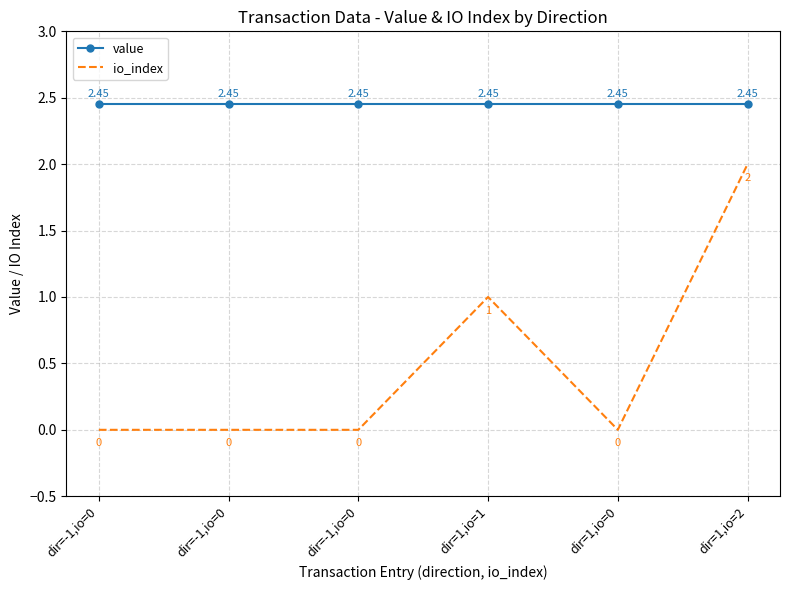

What are all the series names shown in the legend?

value, io_index